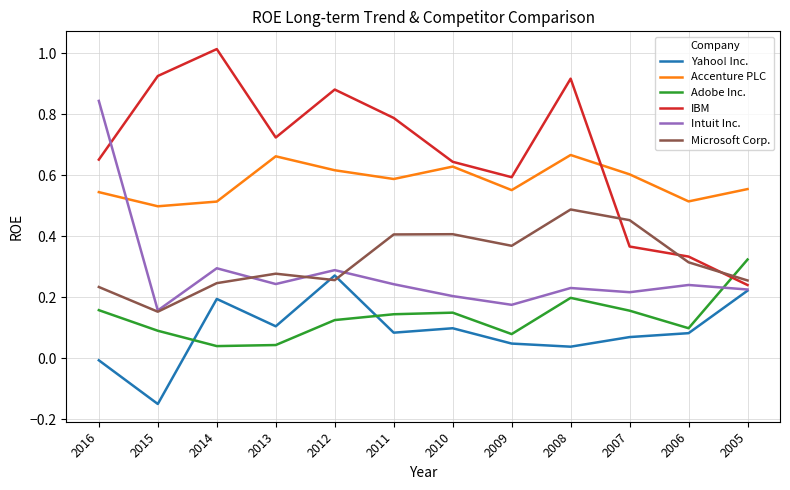

Which series has the widest spread of values?

IBM